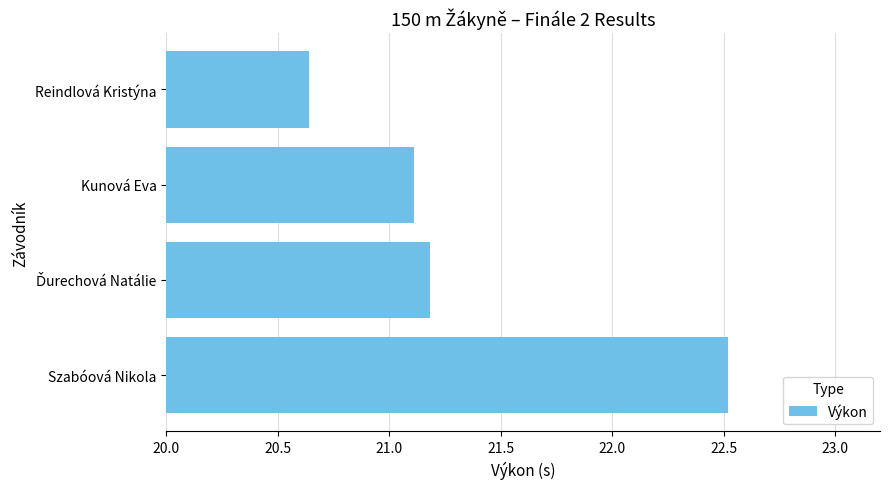

What is the difference between the values at Reindlová Kristýna and Szabóová Nikola?

1.9